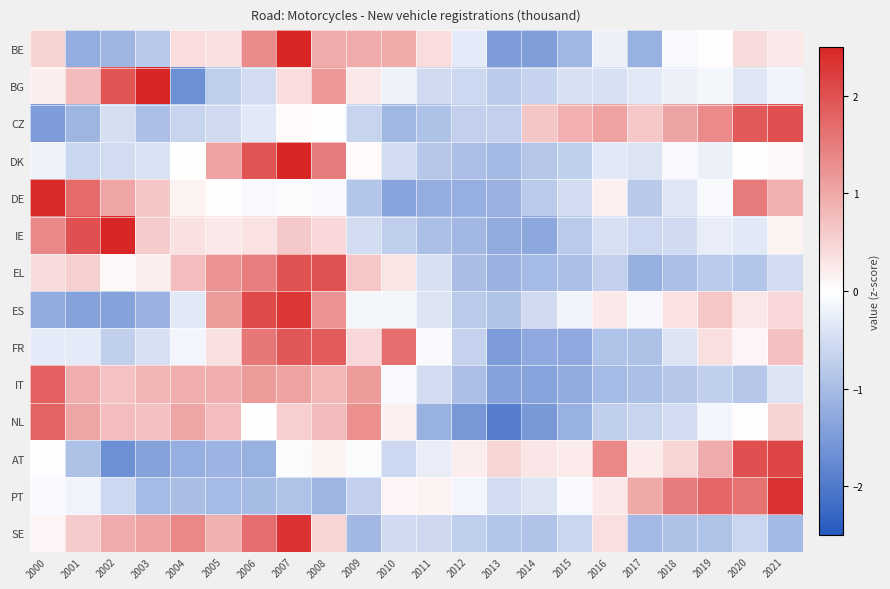

At how many categories does at least one series exceed 0?

22